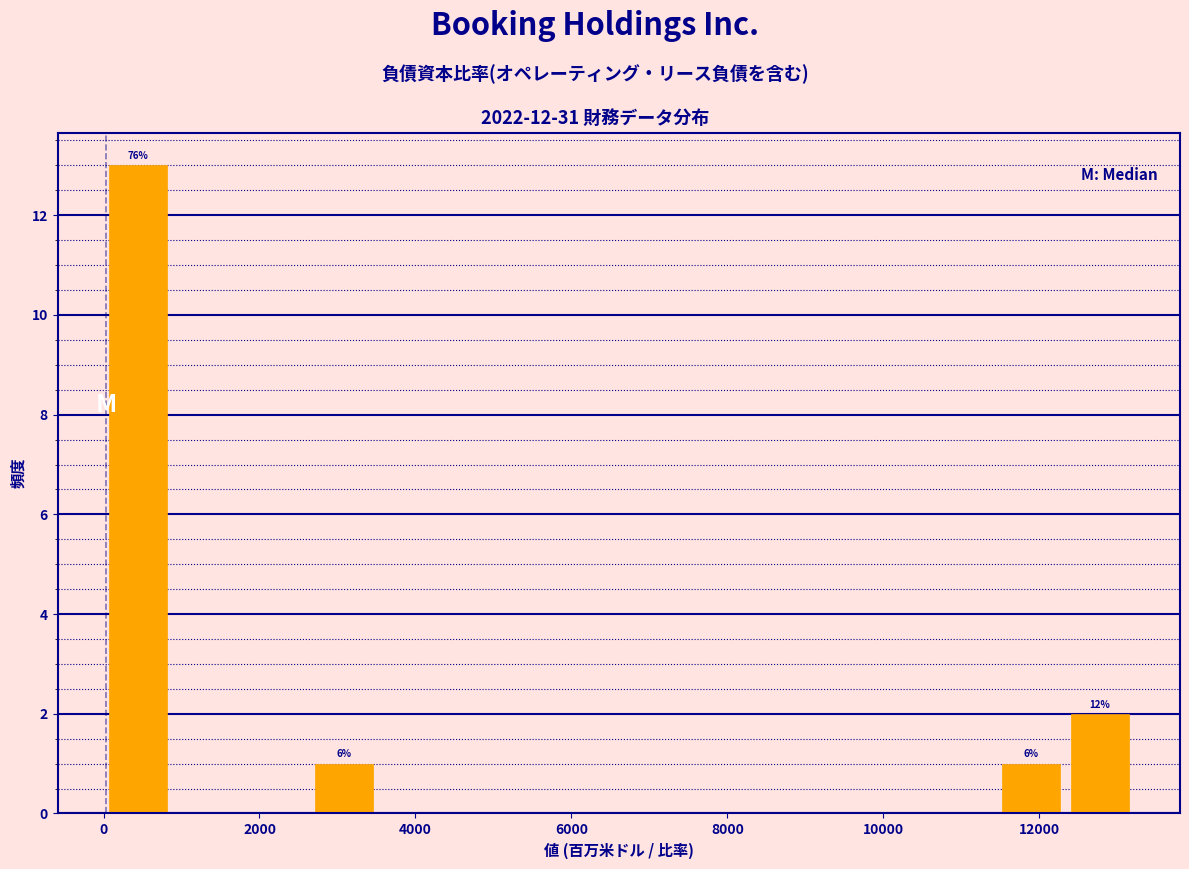

Over which range of the x-axis is the bar tallest?

0 to 800